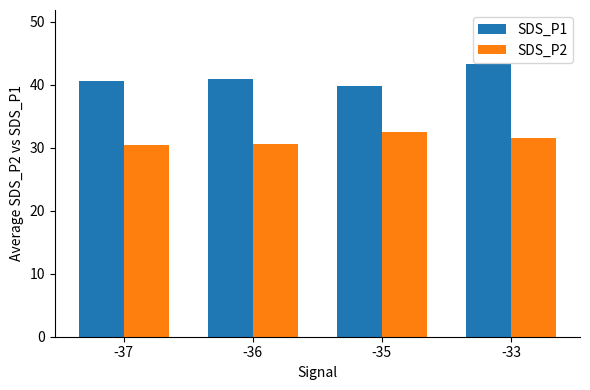

Which series has the widest spread of values?

SDS_P1